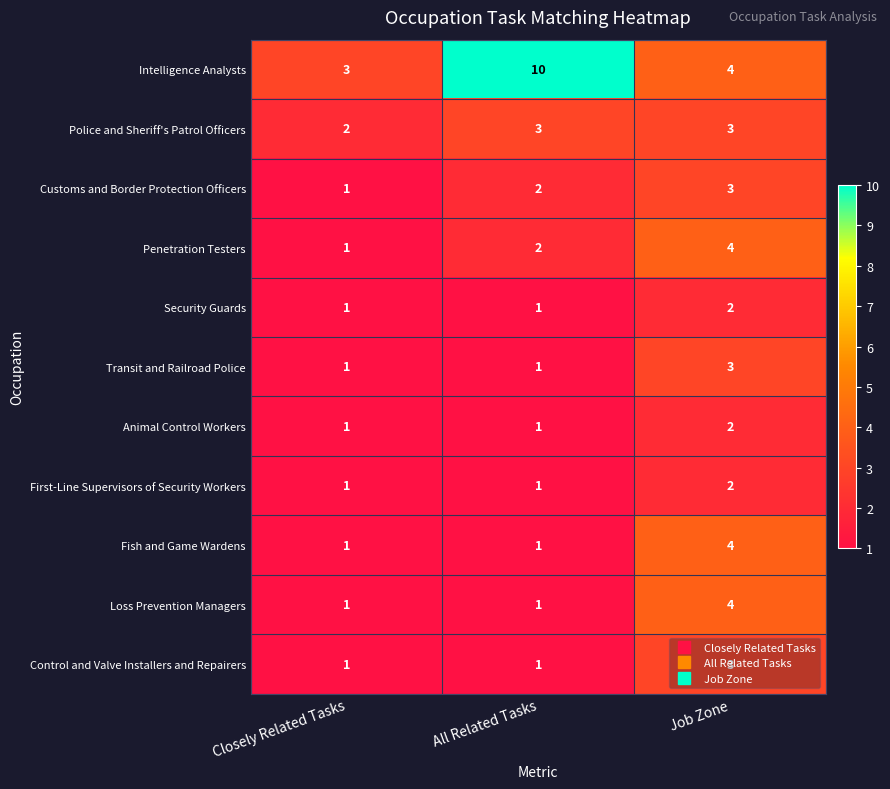

What is the difference between the highest and lowest values at Job Zone?

2